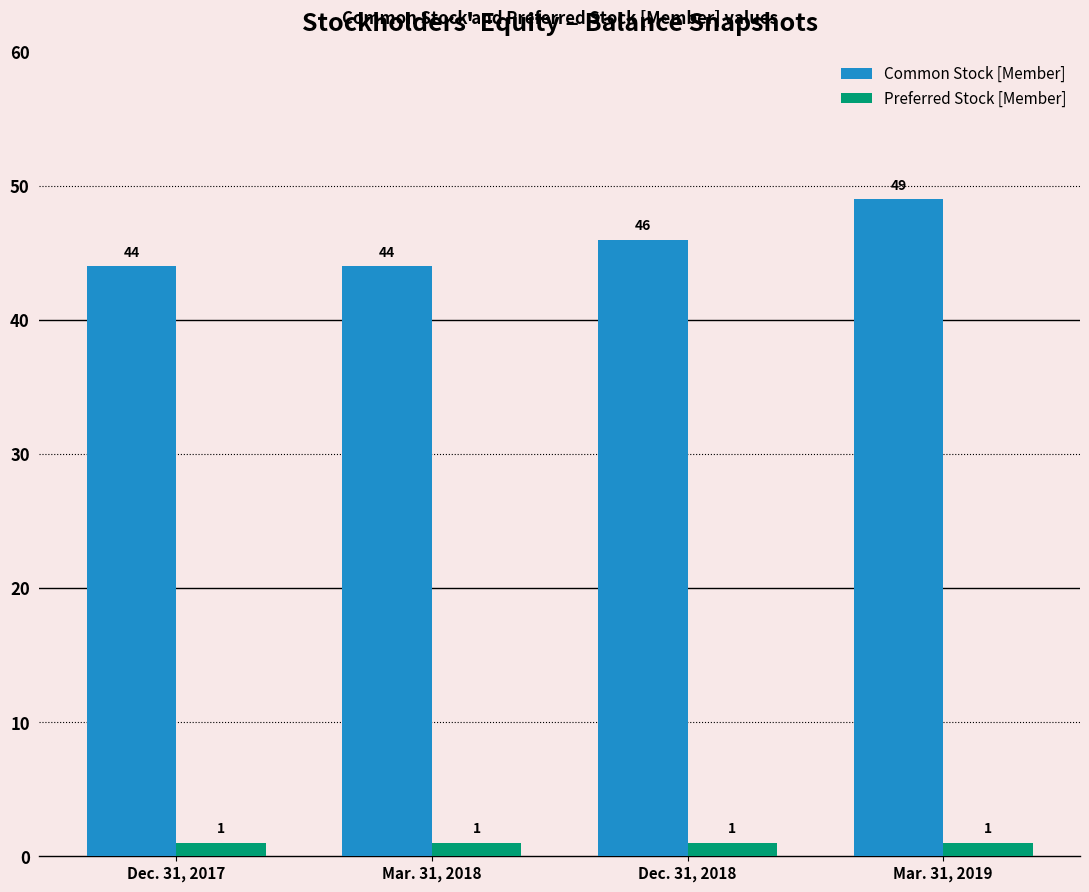

The value of Common Stock [Member] at Dec. 31, 2018 is 75. True or false?

False